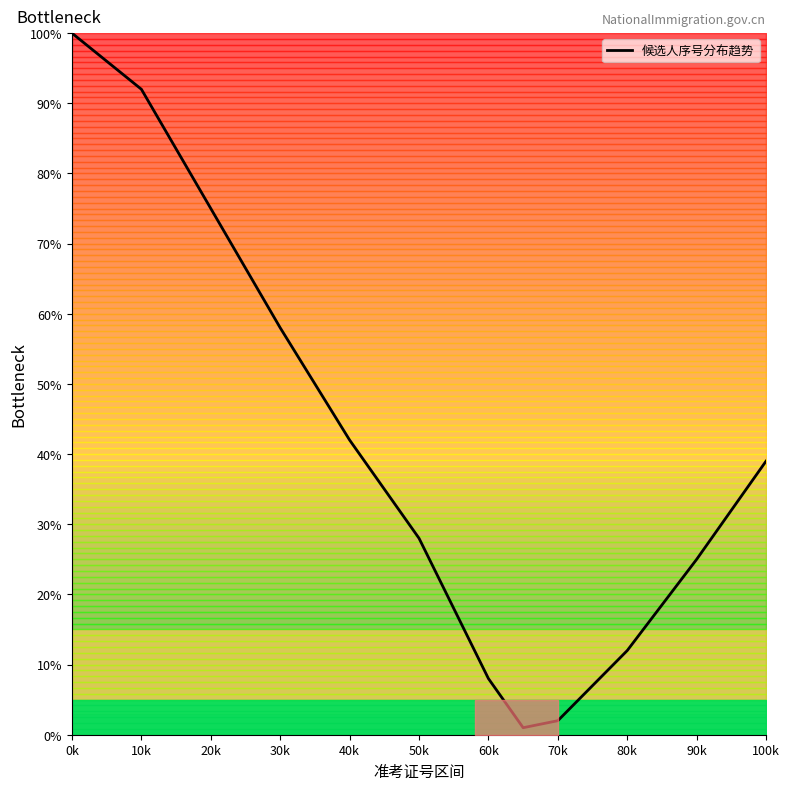

What is the maximum value shown in the chart?

100